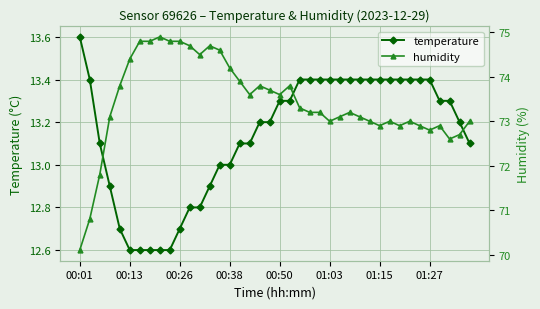

How many series are shown in this chart?

2